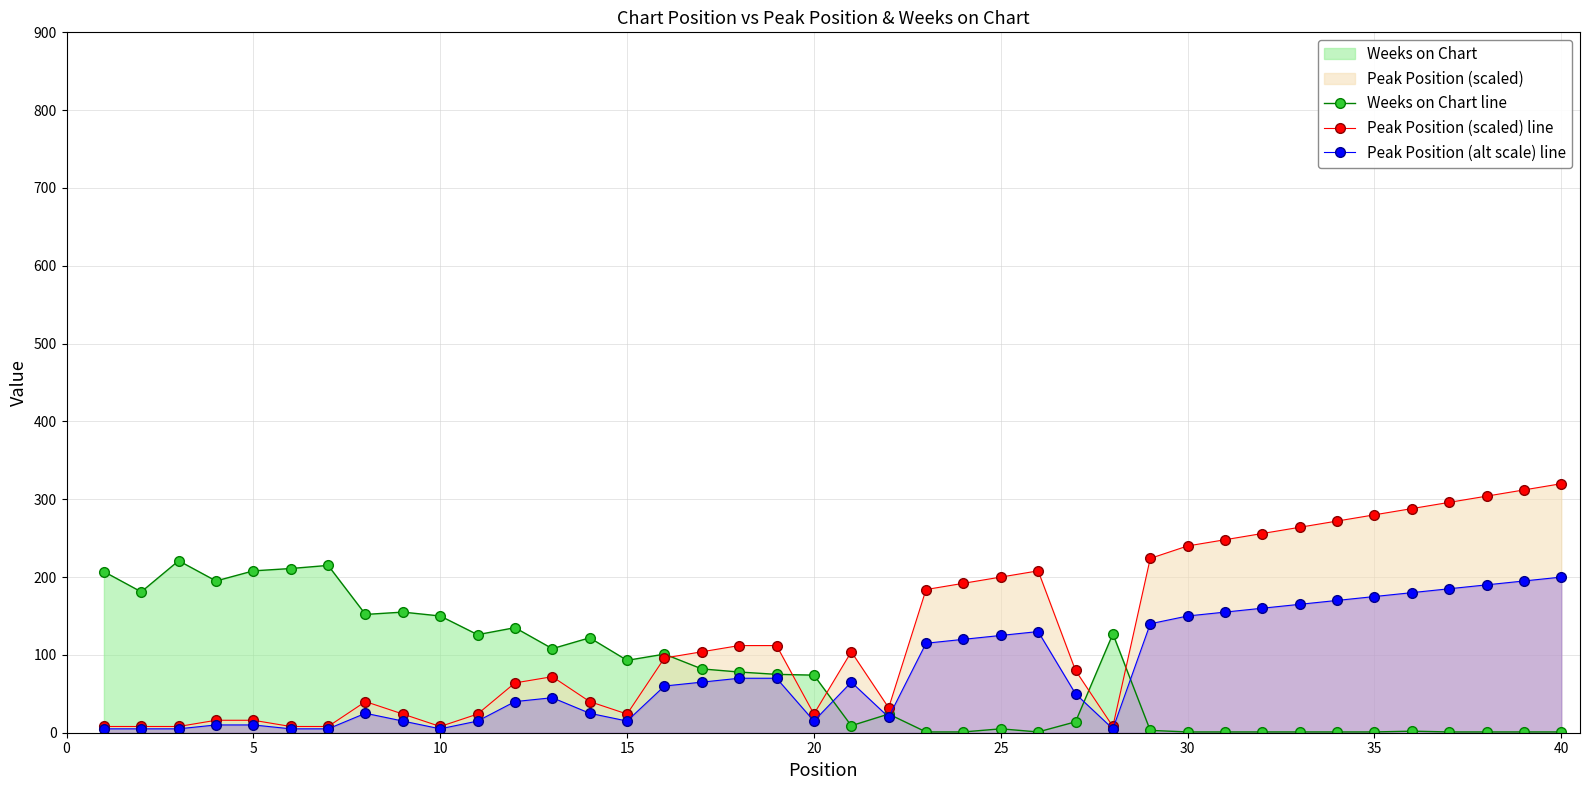

What is the value of the Weeks on Chart line point at the 3rd from the left?

221